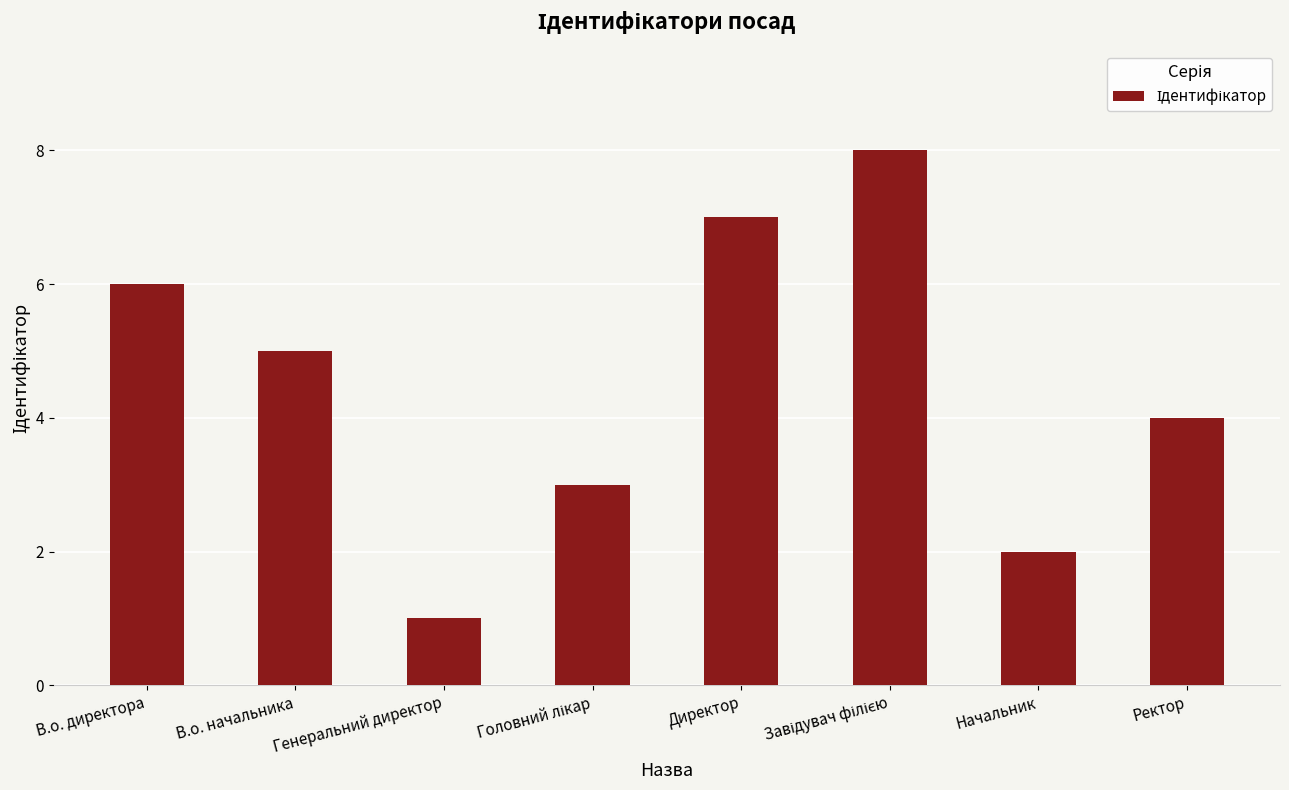

Which has a higher value, В.о. начальника or Директор?

Директор